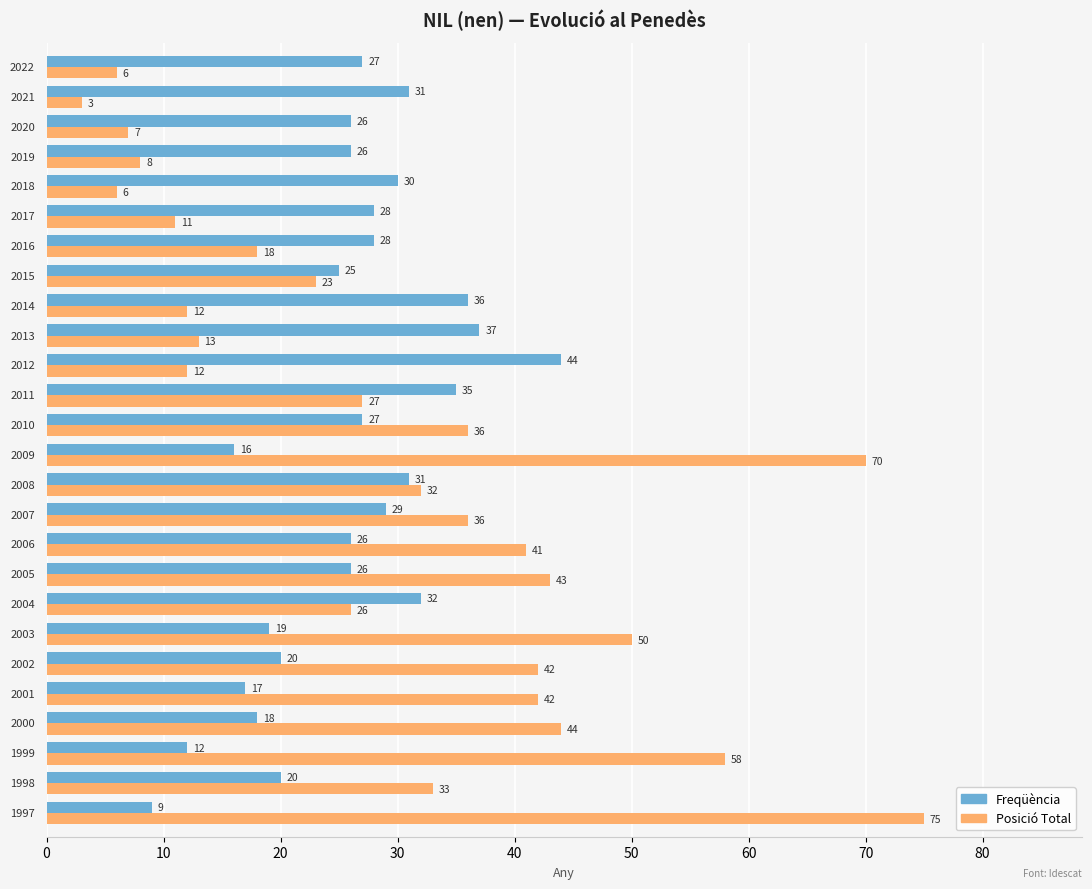

Rank the series by their average value, from highest to lowest.

Posició Total, Freqüència